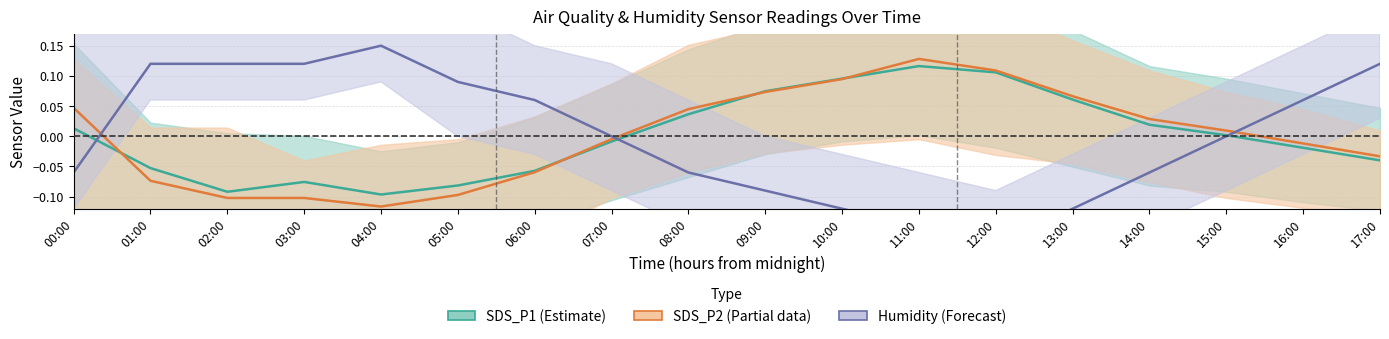

What is the difference between the maximum and minimum values in the Humidity (Forecast) series?

0.3